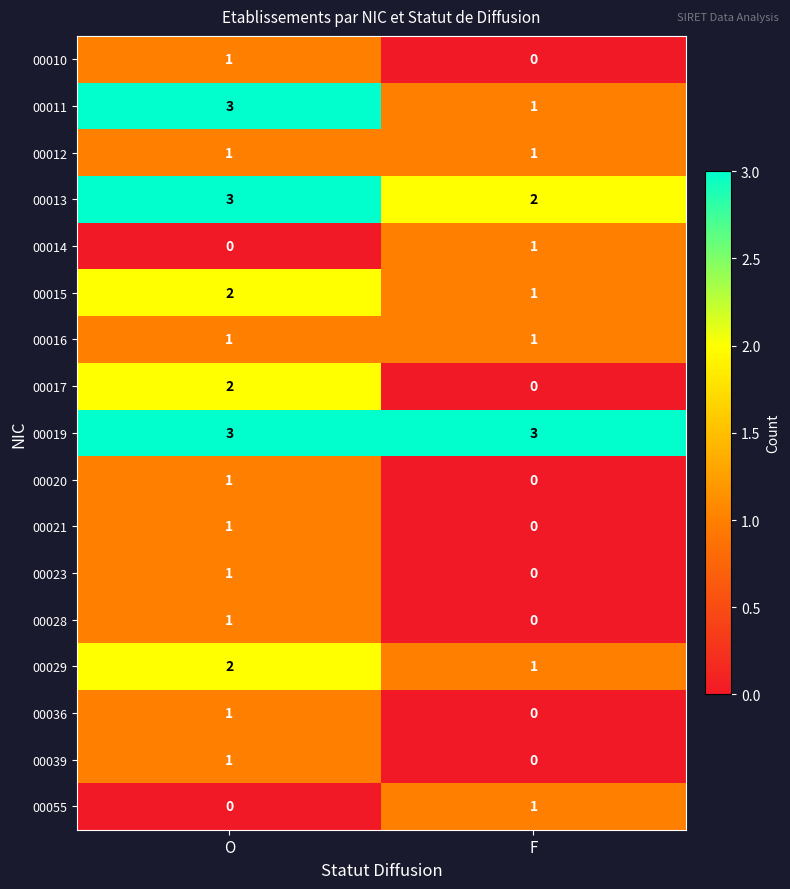

What is the difference between the highest and lowest values at F?

3